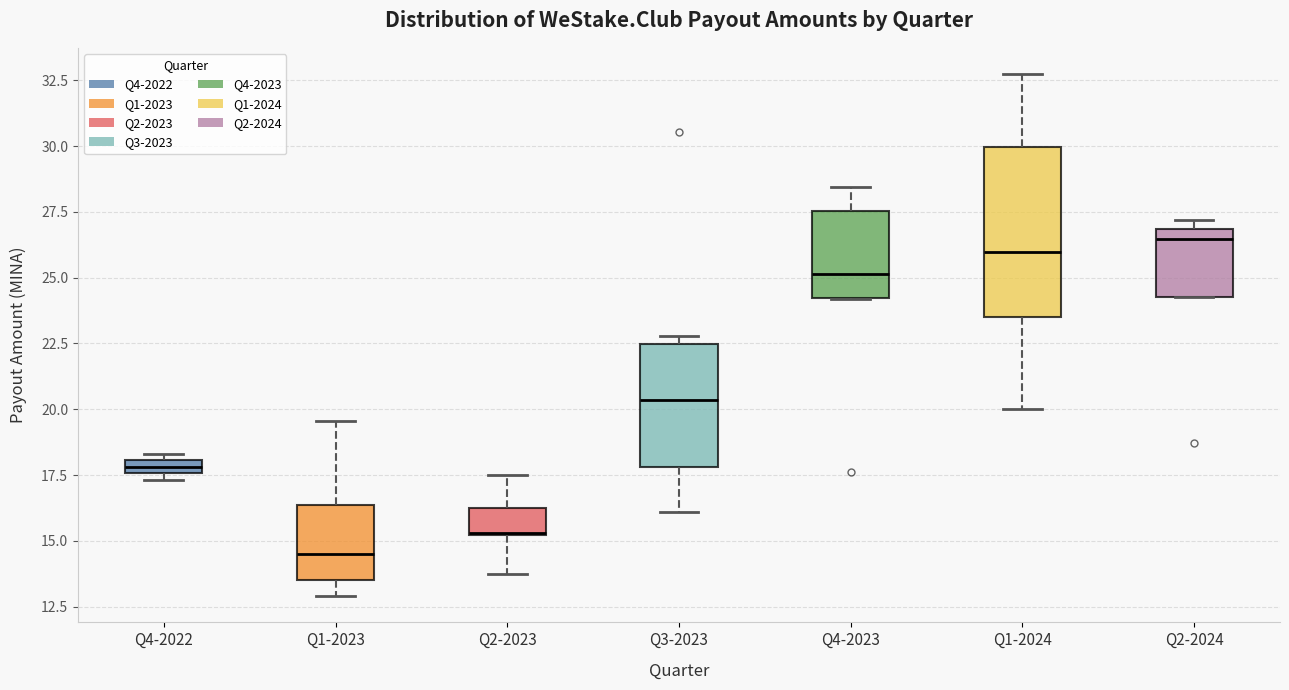

Where is the lower edge of the box for Q4-2023 on the y-axis? The values are not printed on the chart, so give them approximately, as read against the axis.

24.0